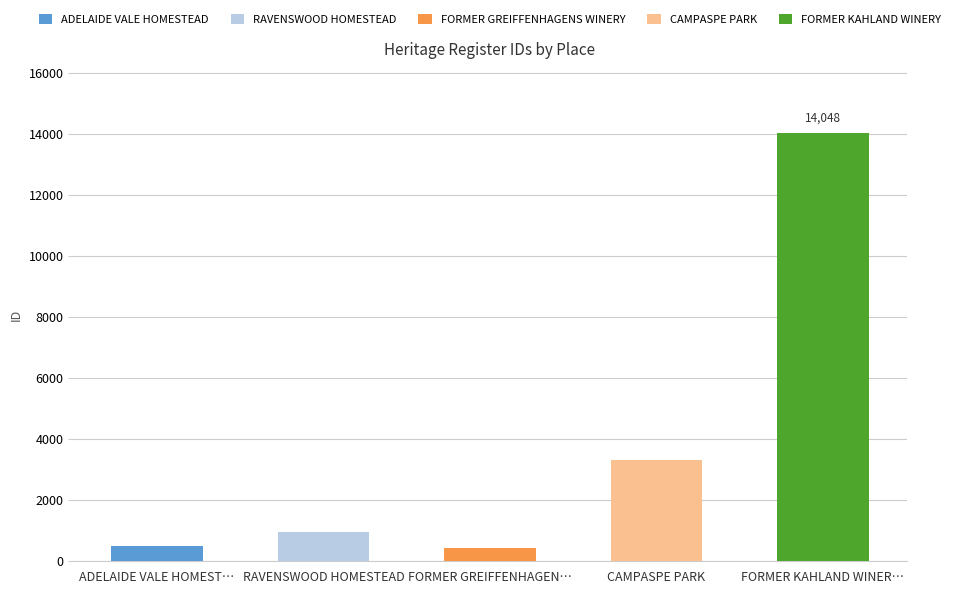

Count the number of values greater than 967.

2